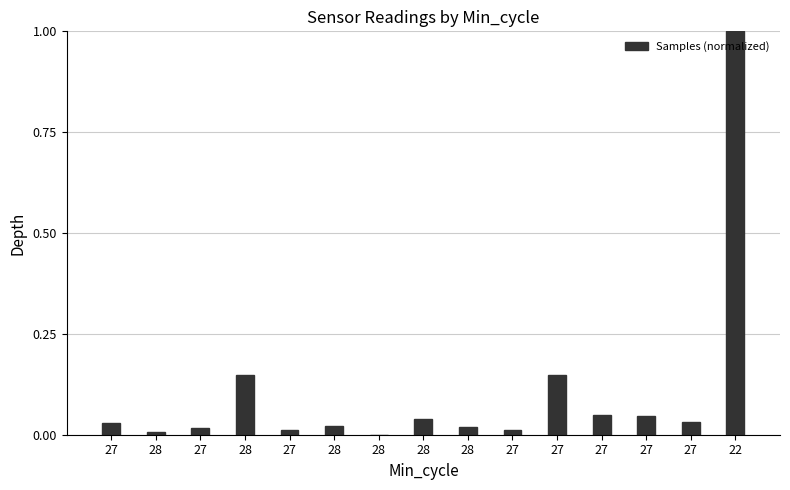

True or false: the data shows 0.0 at 27.

True